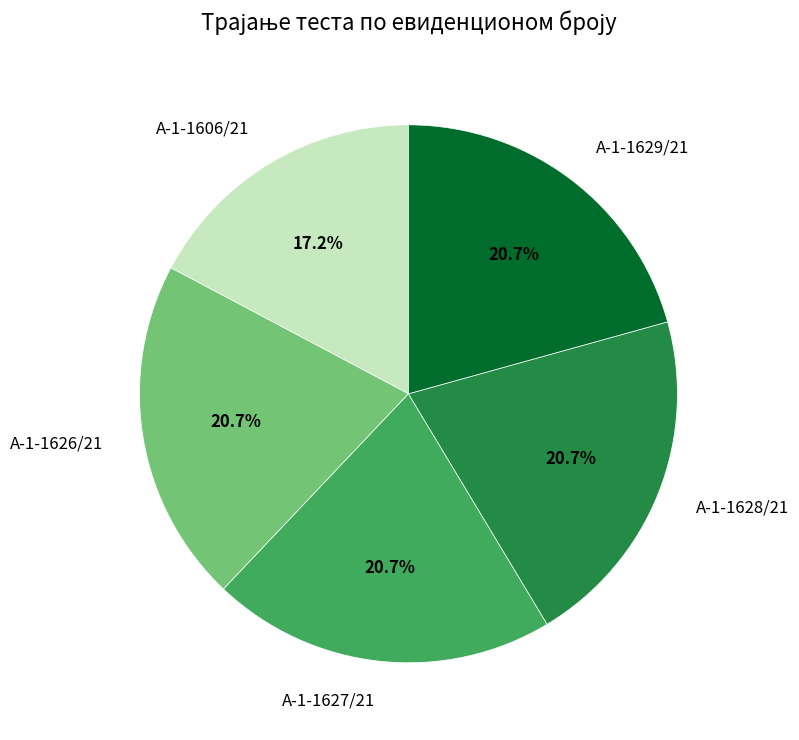

What is the smallest slice in the pie chart?

А-1-1606/21